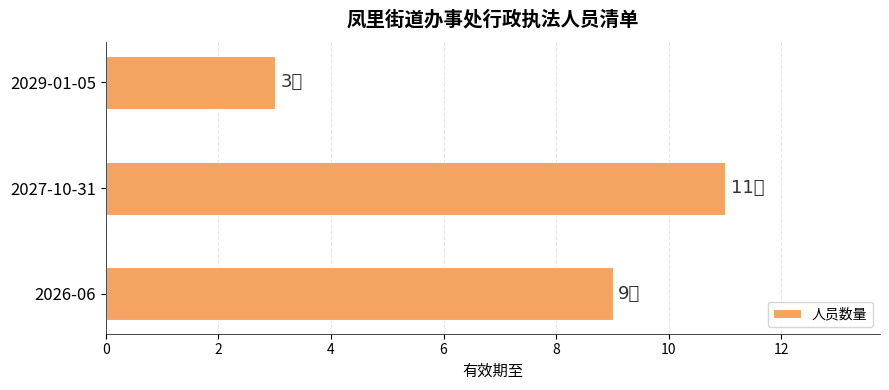

Reading bottom to top, extract all data points from this chart.

9	11	3